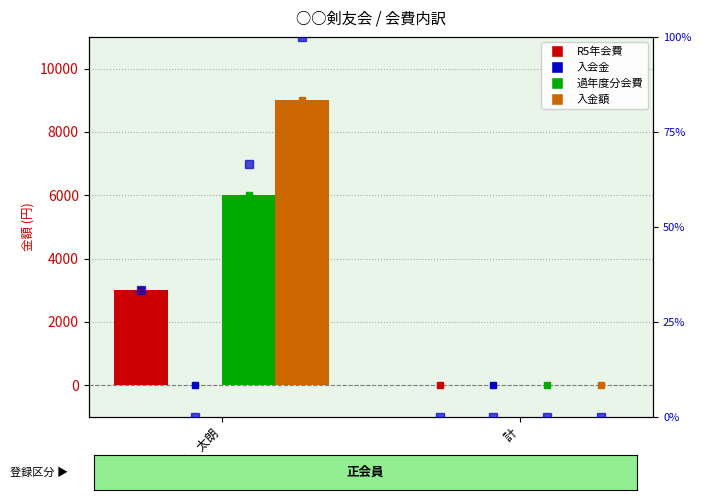

What is the label of the 2nd bar from the left?

計